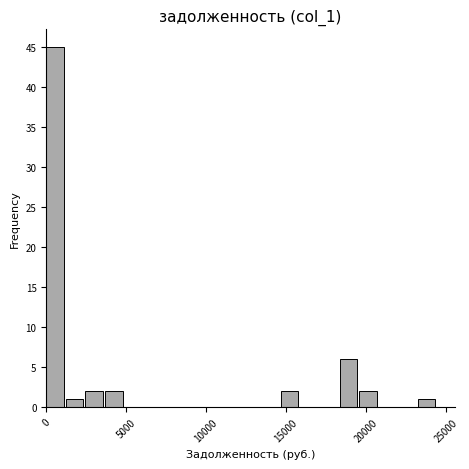

Around what value on the x-axis is the tallest bar? Give the approximate position of its centre, as read against the axis.

500